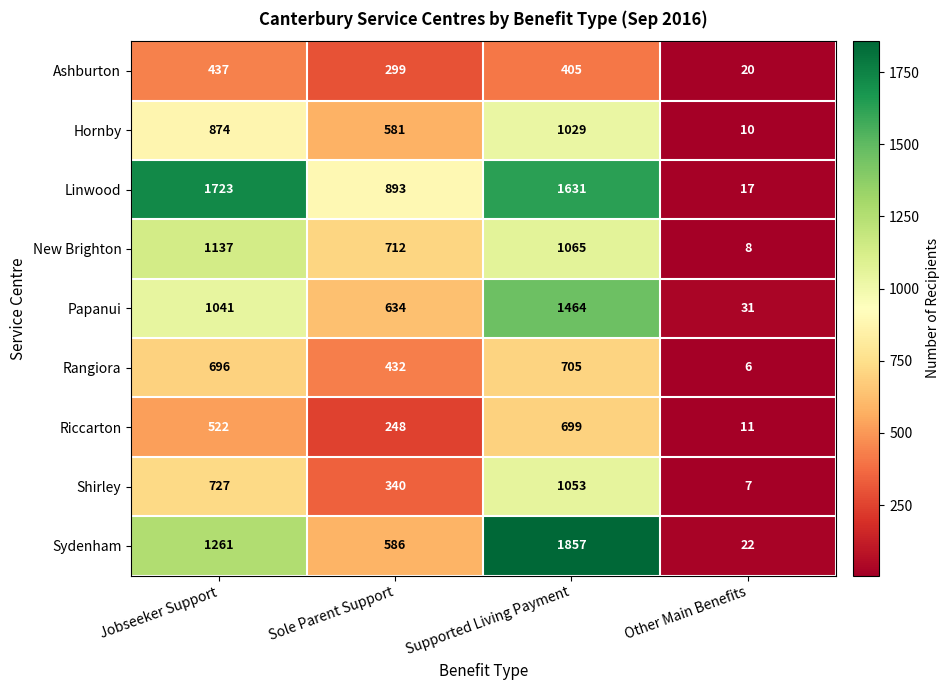

What is the maximum value for Papanui?

1464